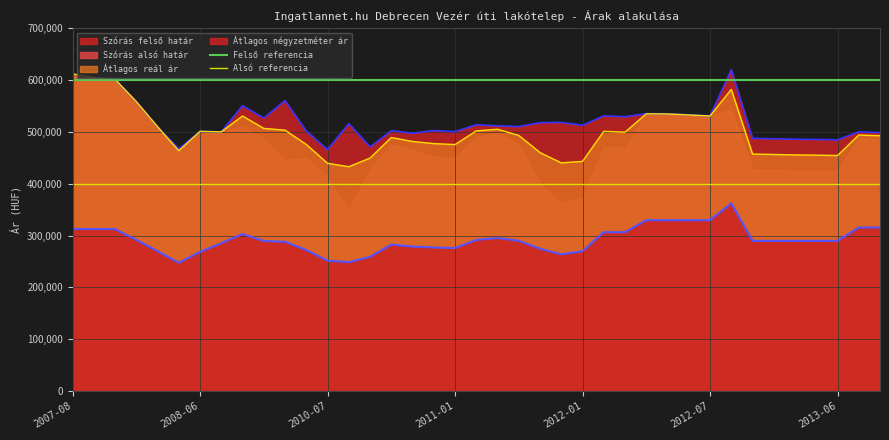

Is it true that Alsó referencia equals 400000 at 2007-08?

True